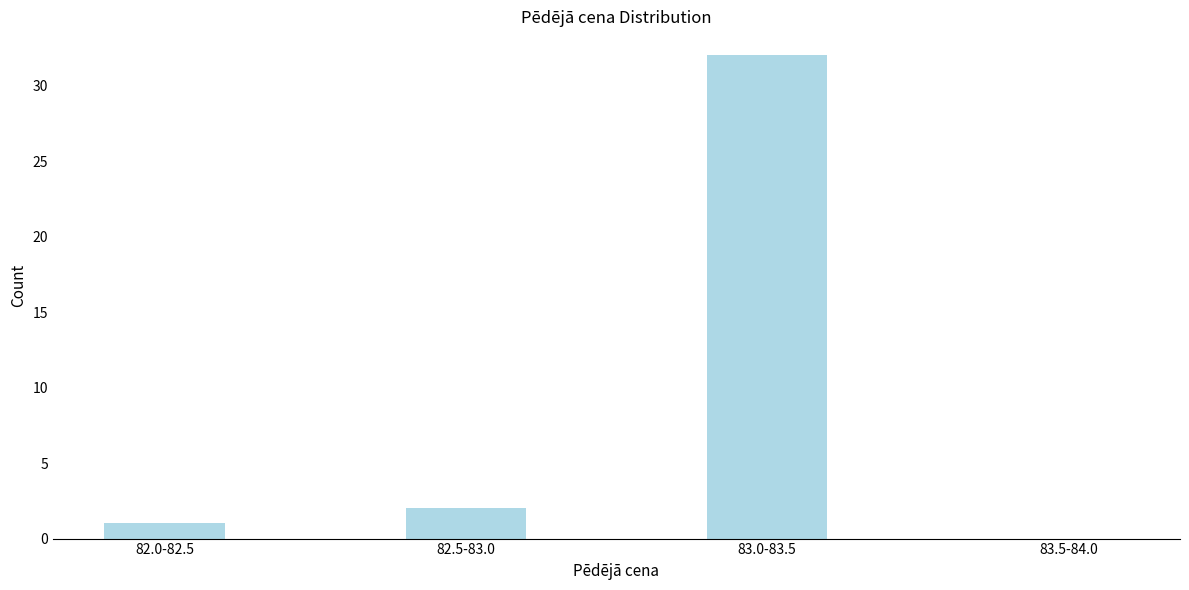

Reading left to right, transcribe all the data shown in this chart.

82.0-82.5=1	82.5-83.0=2	83.0-83.5=32	83.5-84.0=0